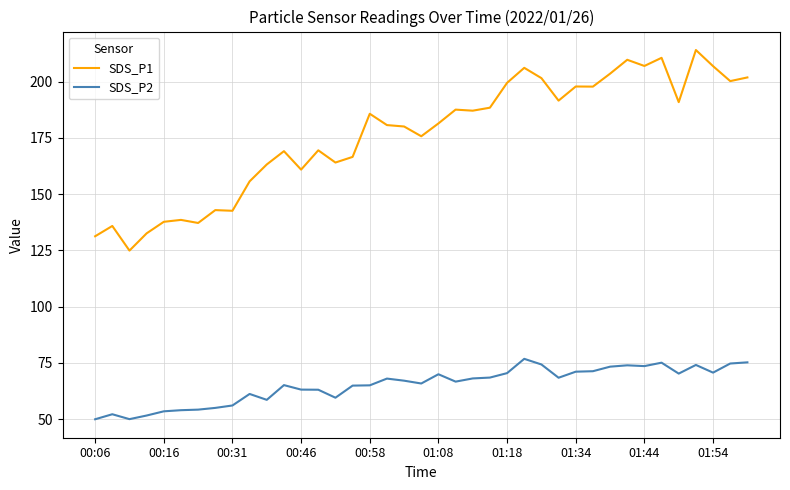

True or false: SDS_P1 and SDS_P2 cross at least once.

False